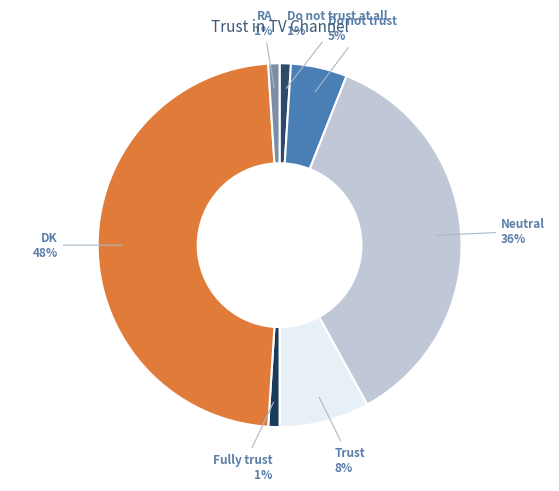

To the nearest percent, what is the difference between the largest and smallest slice percentages?

47%